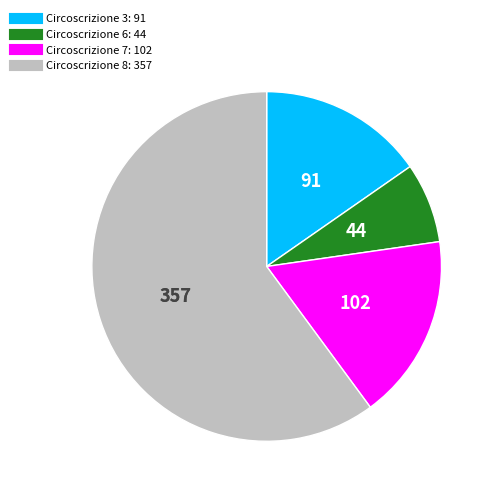

Between Circoscrizione 3 and Circoscrizione 7, which is larger?

Circoscrizione 7